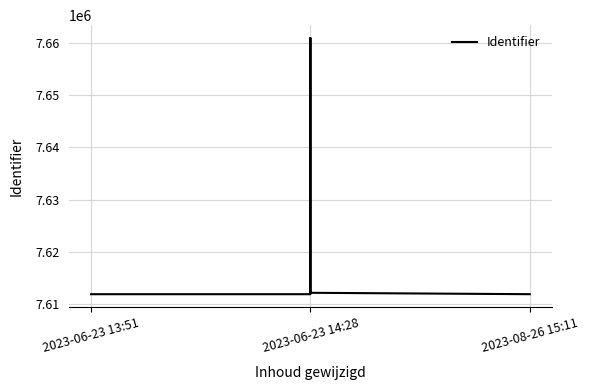

Between 2023-06-23 13:51 and 2023-06-23 14:28, which is larger?

2023-06-23 14:28